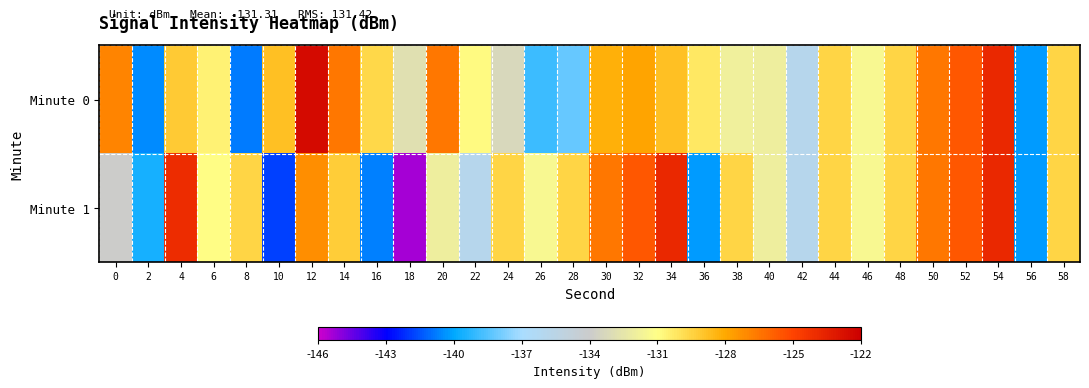

Reading right to left, list all the values displayed in this chart.

Minute 0: 58=-129.6	56=-140.3	54=-123.8	52=-125.6	50=-126.5	48=-129.6	46=-131.5	44=-129.6	42=-135.9	40=-131.9	38=-131.9	36=-130.2	34=-128.8	32=-127.8	30=-128.2	28=-138.2	26=-138.9	24=-133.3	22=-130.9	20=-126.5	18=-132.8	16=-129.7	14=-126.6	12=-122.5	10=-128.8	8=-140.8	6=-130.6	4=-129.2	2=-140.5	0=-126.9
Minute 1: 58=-129.6	56=-140.3	54=-123.8	52=-125.6	50=-126.5	48=-129.6	46=-131.5	44=-129.6	42=-135.9	40=-131.9	38=-129.6	36=-140.3	34=-123.8	32=-125.6	30=-126.5	28=-129.6	26=-131.5	24=-129.6	22=-135.9	20=-131.9	18=-145.4	16=-140.7	14=-129.3	12=-127.2	10=-141.9	8=-129.6	6=-130.9	4=-124.0	2=-139.6	0=-134.0